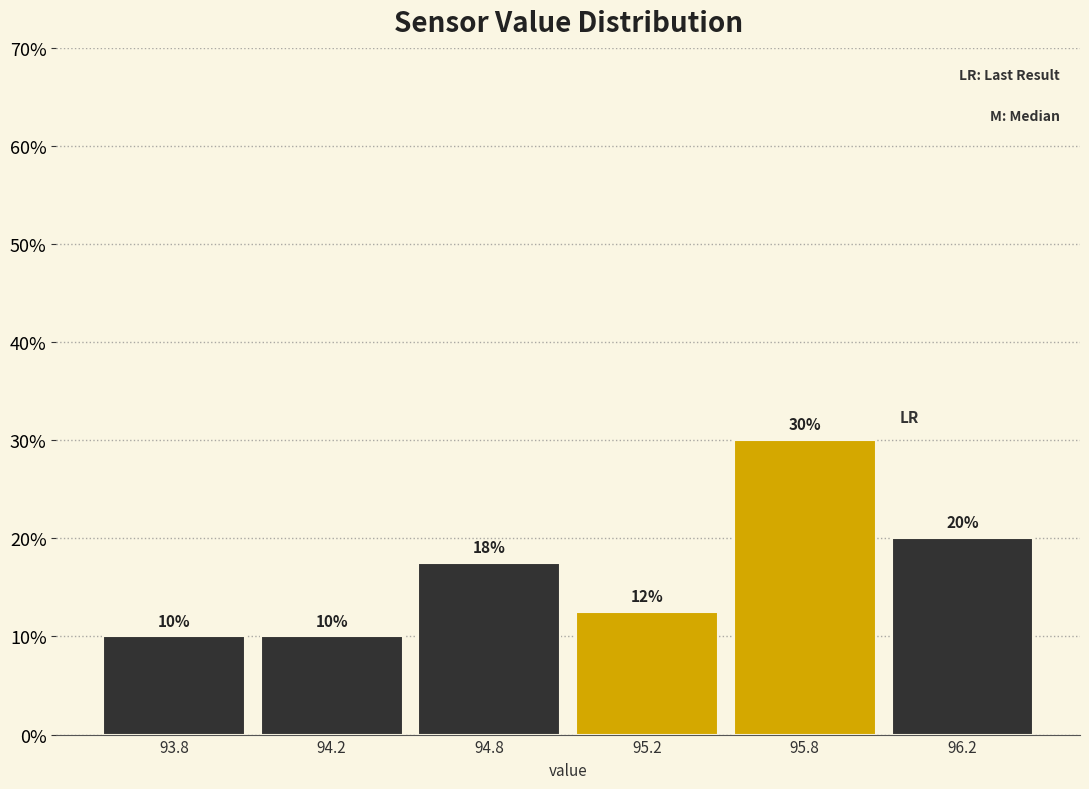

Which has a higher value, 96.2 or 94.8?

96.2